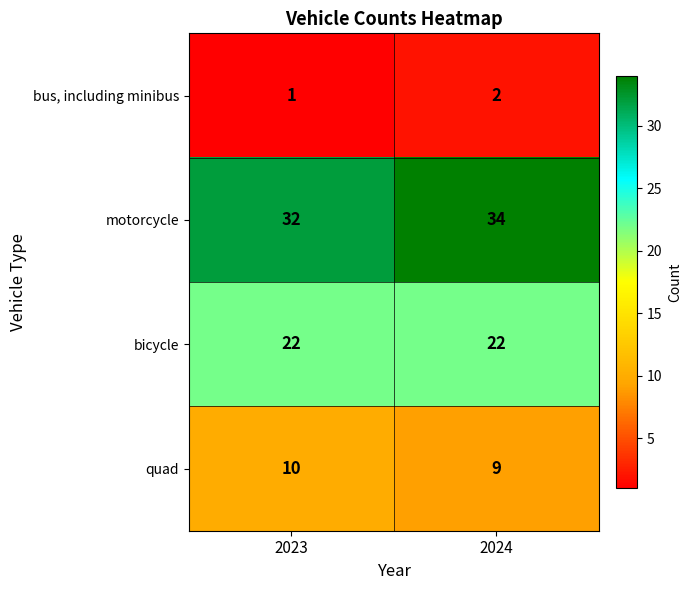

Which category has the lowest value across all series?

2023